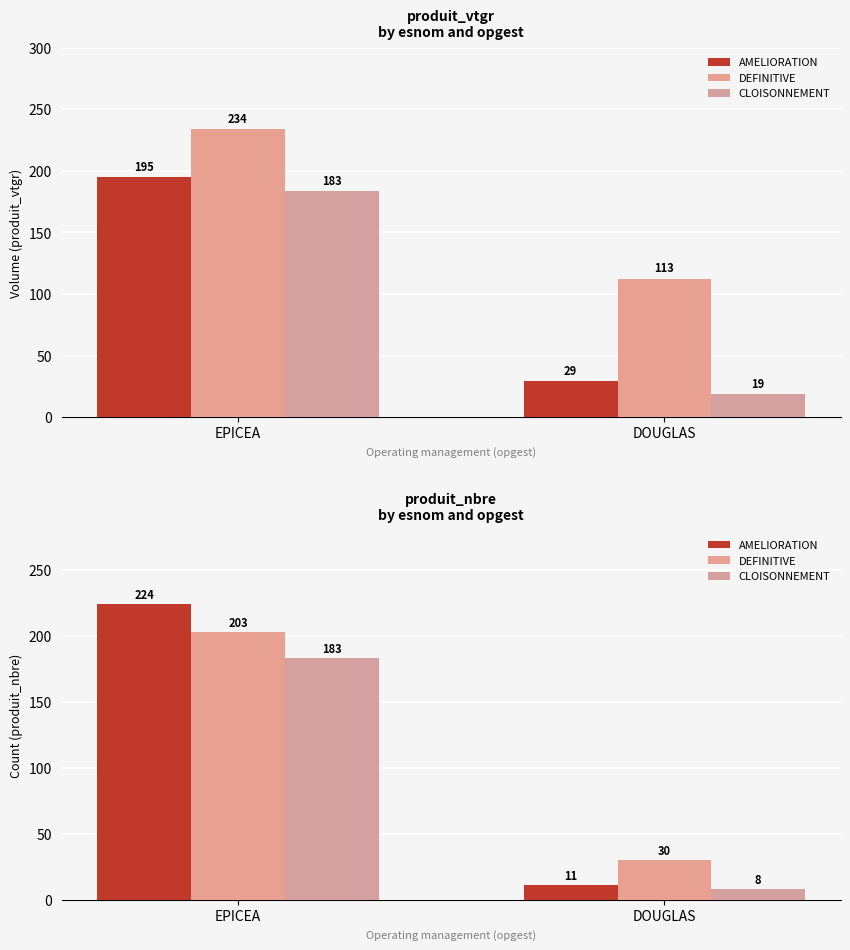

True or false: DEFINITIVE has a value of 30 at DOUGLAS.

True